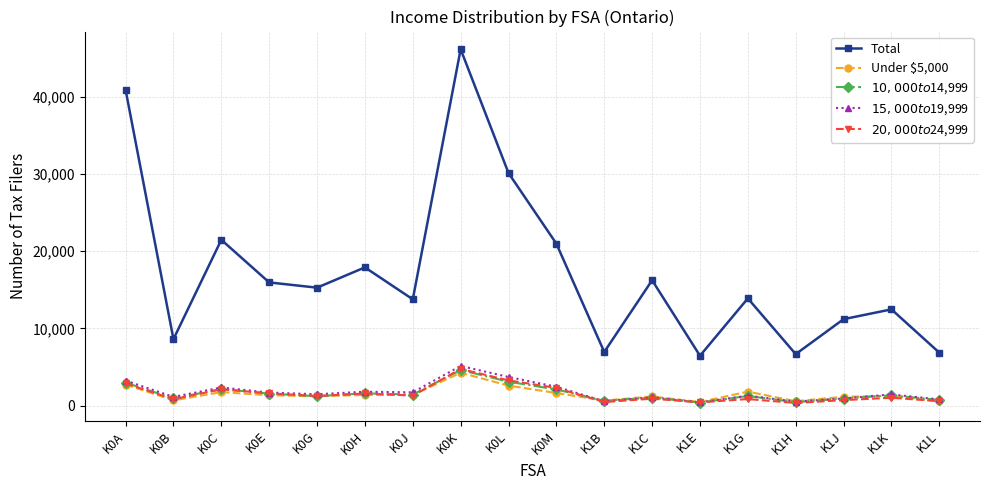

How many distinct data groups are displayed?

5